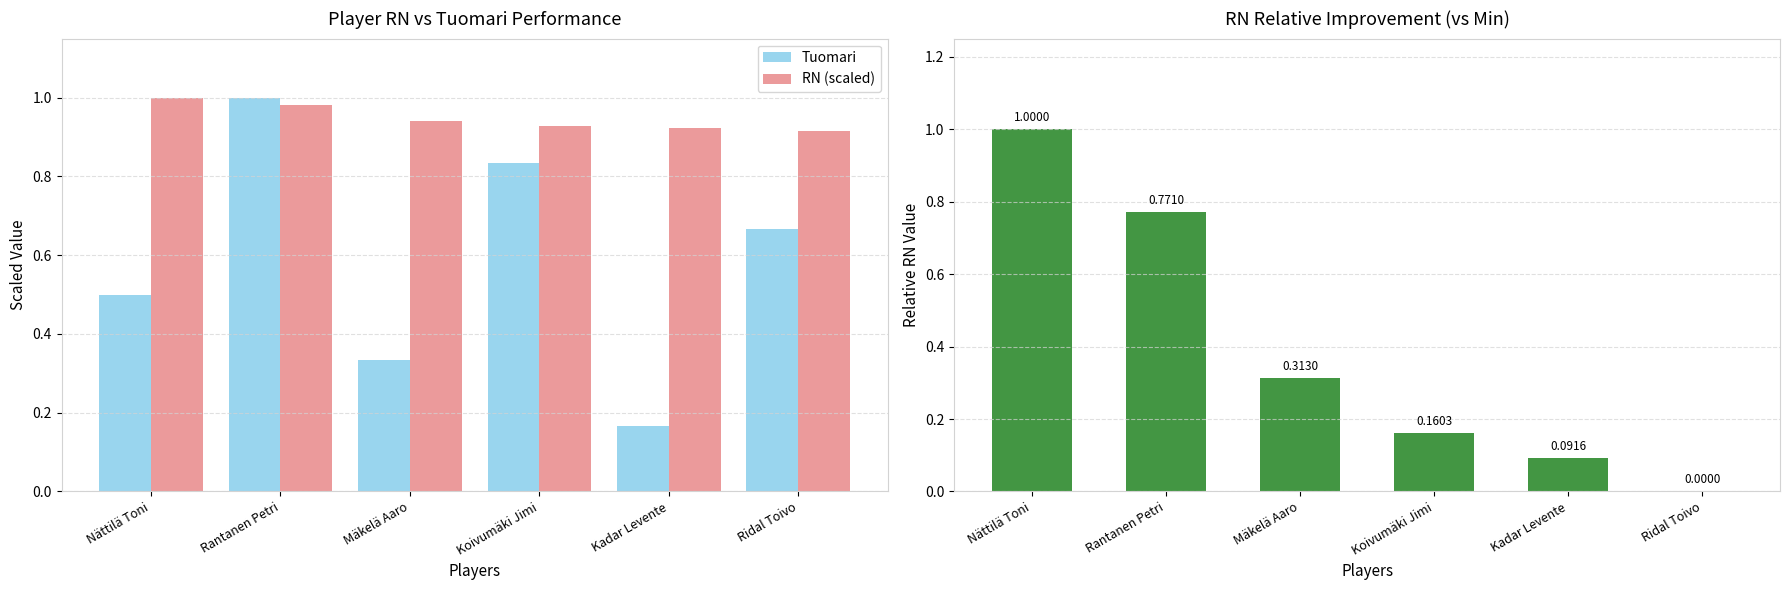

What is the label of the 6th bar from the right?

Nättilä Toni